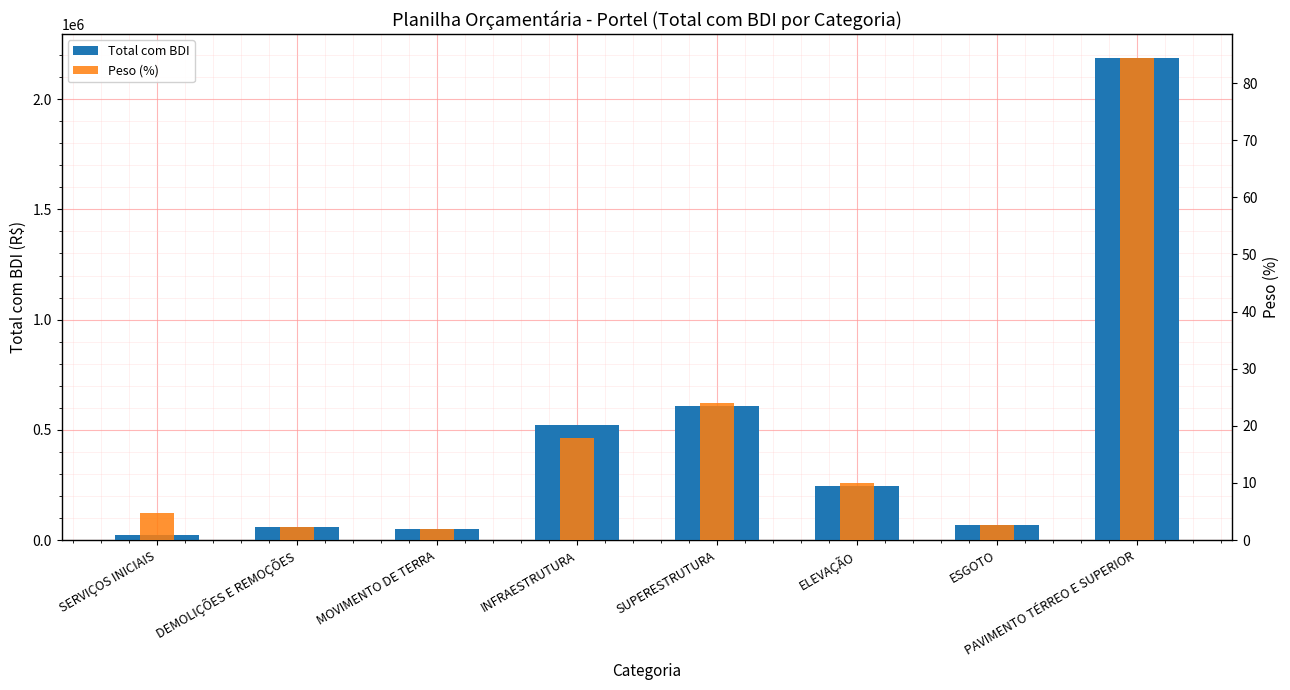

What are all the series names shown in the legend?

Total com BDI, Peso (%)